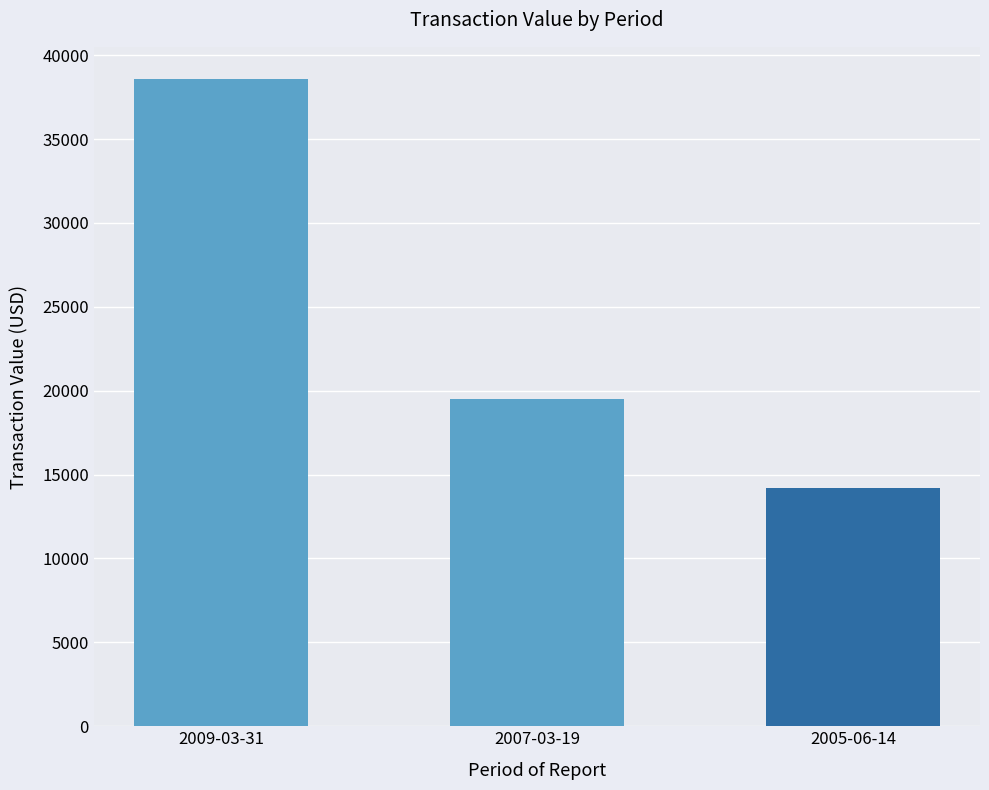

The chart shows a value of 19500 at 2007-03-19. True or false?

True